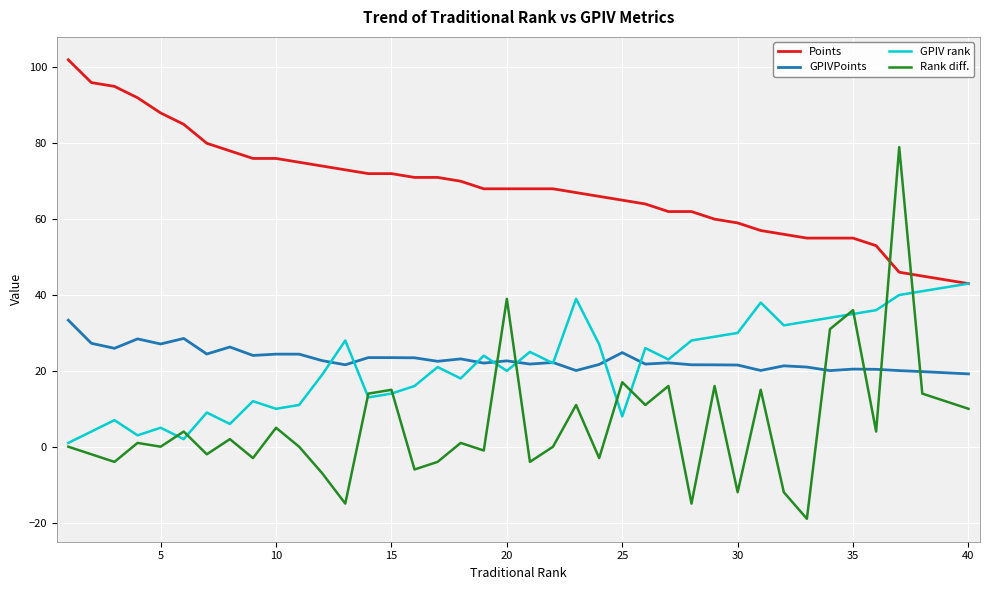

Which series has the largest total across all categories?

Points